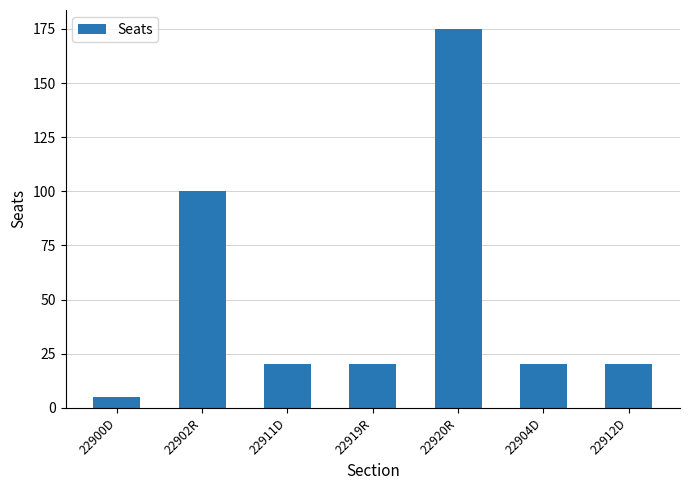

What is the smallest value displayed?

5